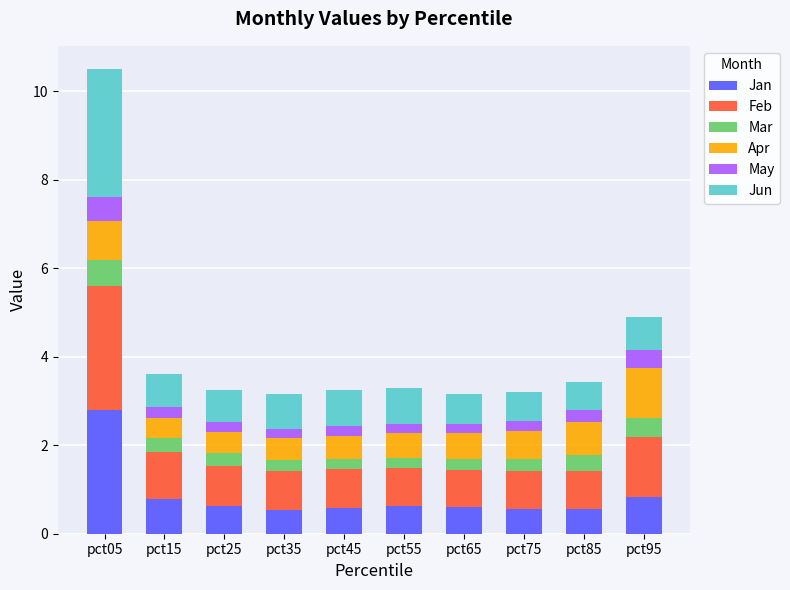

True or false: Jan has a value of 0.6 at pct65.

True